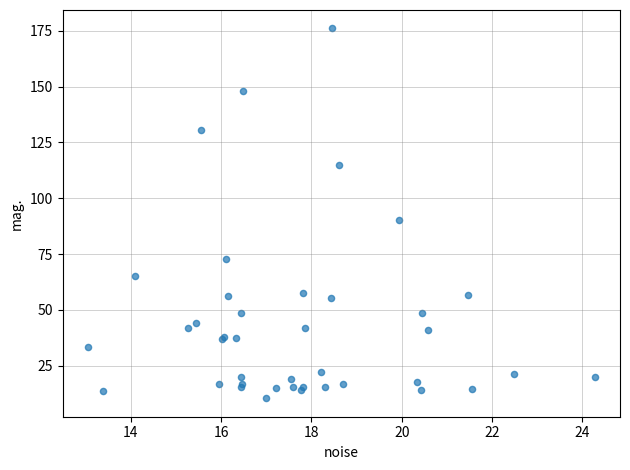

What Y value in the scatter plot is closest to 93?

90.1